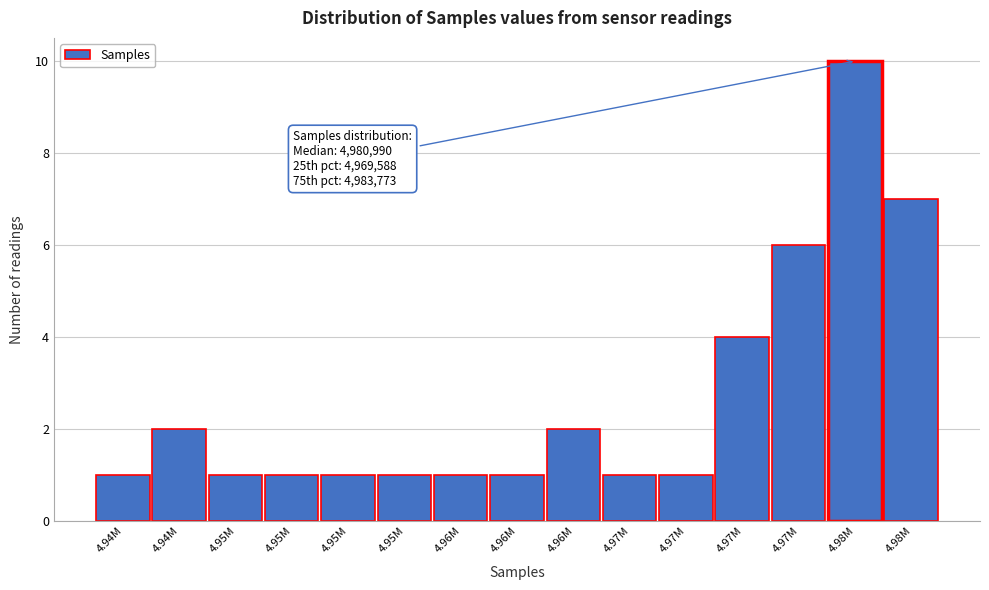

Count the number of data series in this chart.

1